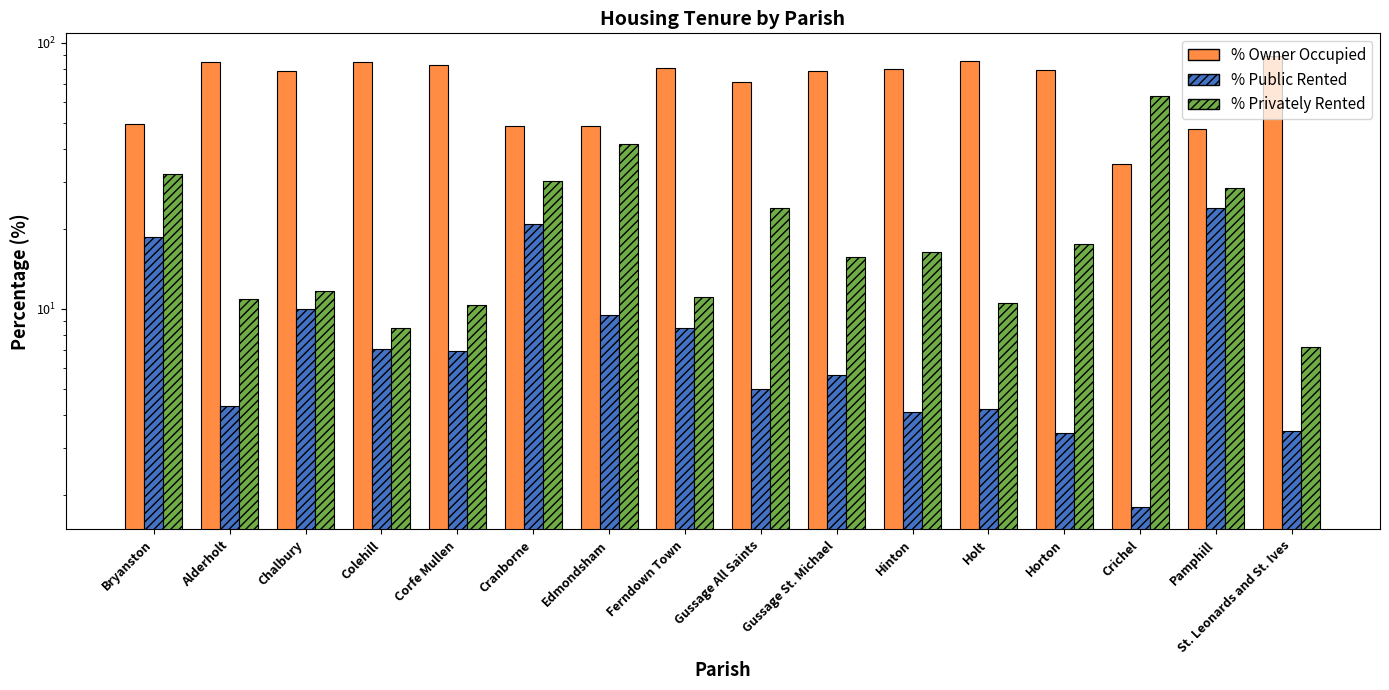

How many groups of bars are there?

16